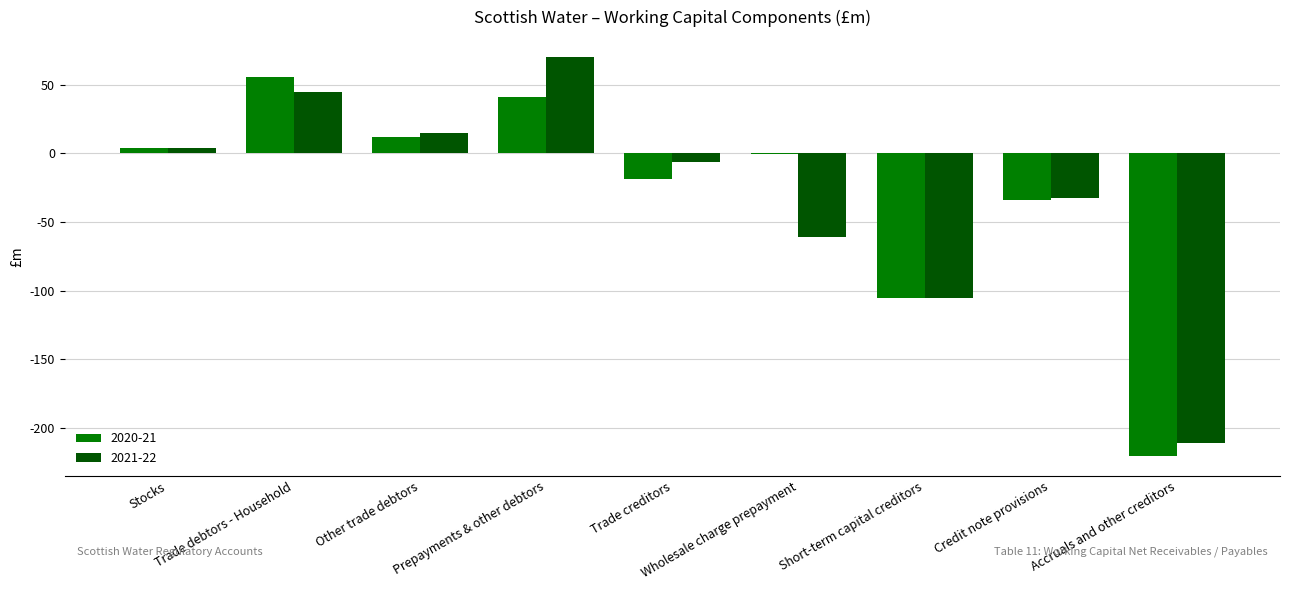

What is the maximum value for 2021-22?

70.0